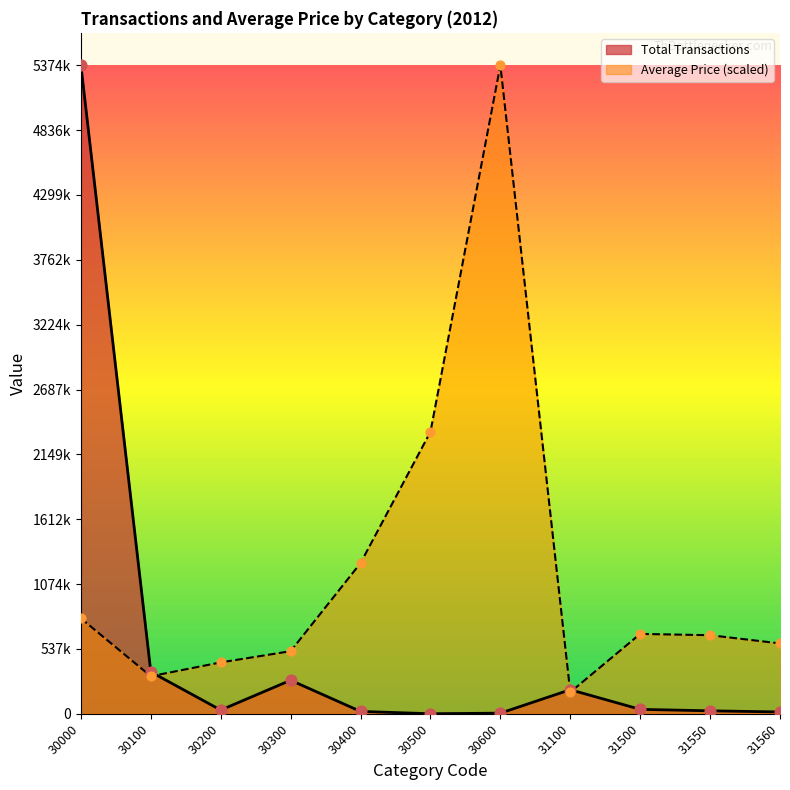

Is the value of Average Price at 30100 greater than the value of Total Transactions at 31560?

Yes